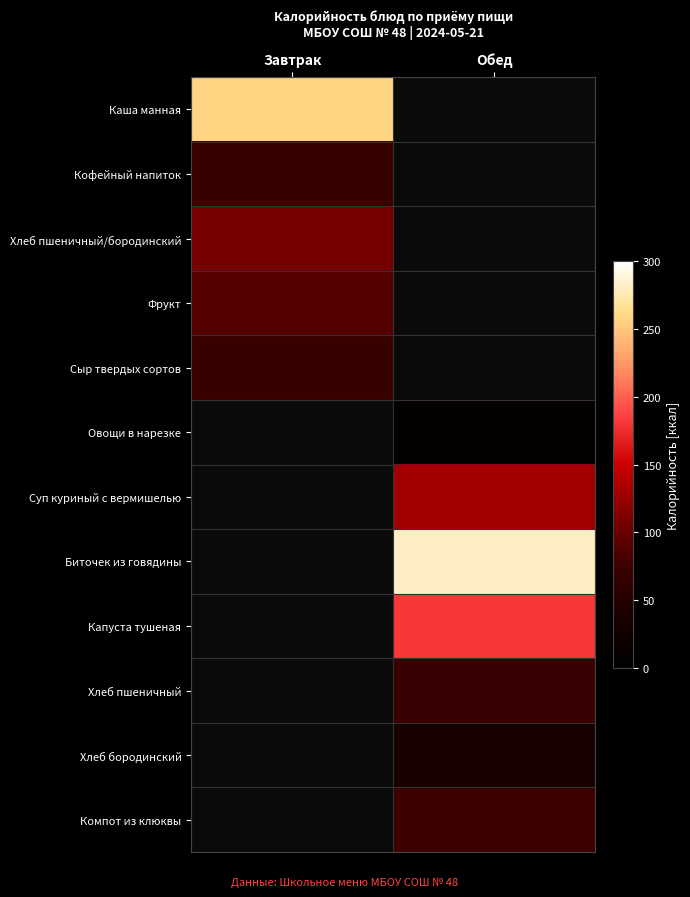

At which label is Каша манная closest to 257?

Завтрак